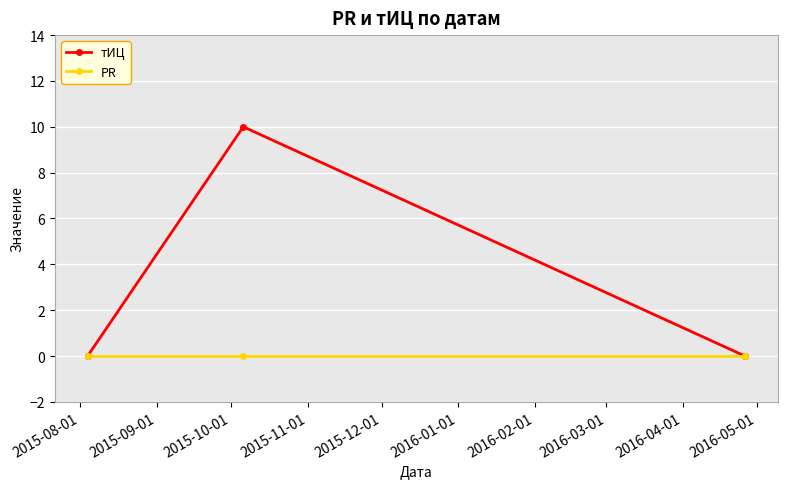

Which series has the largest range (max minus min)?

тИЦ